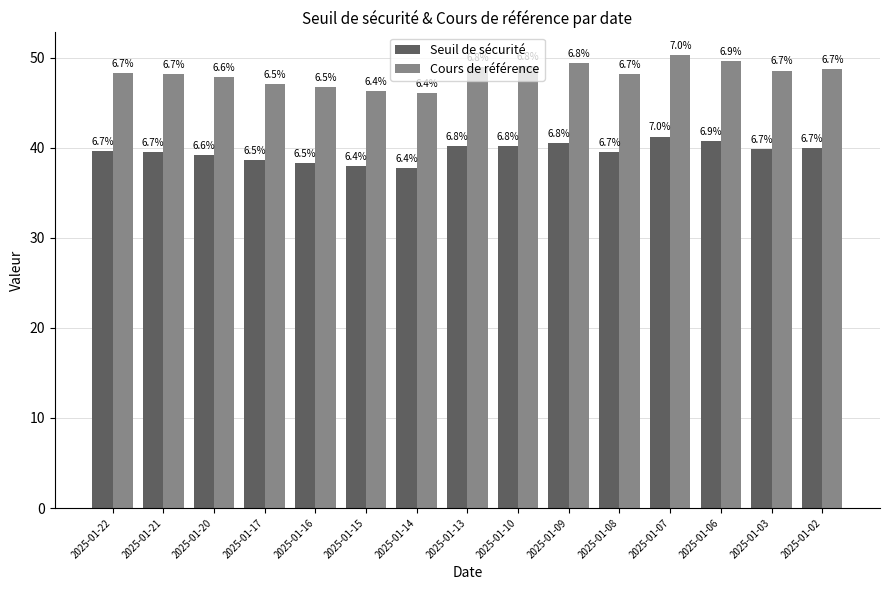

Reading left to right, transcribe all the data shown in this chart.

Seuil de sécurité: 2025-01-22=39.6	2025-01-21=39.5	2025-01-20=39.2	2025-01-17=38.6	2025-01-16=38.3	2025-01-15=38.0	2025-01-14=37.8	2025-01-13=40.2	2025-01-10=40.2	2025-01-09=40.5	2025-01-08=39.5	2025-01-07=41.2	2025-01-06=40.7	2025-01-03=39.8	2025-01-02=40.0
Cours de référence: 2025-01-22=48.3	2025-01-21=48.2	2025-01-20=47.8	2025-01-17=47.1	2025-01-16=46.8	2025-01-15=46.3	2025-01-14=46.1	2025-01-13=49.0	2025-01-10=49.1	2025-01-09=49.5	2025-01-08=48.2	2025-01-07=50.3	2025-01-06=49.7	2025-01-03=48.6	2025-01-02=48.8